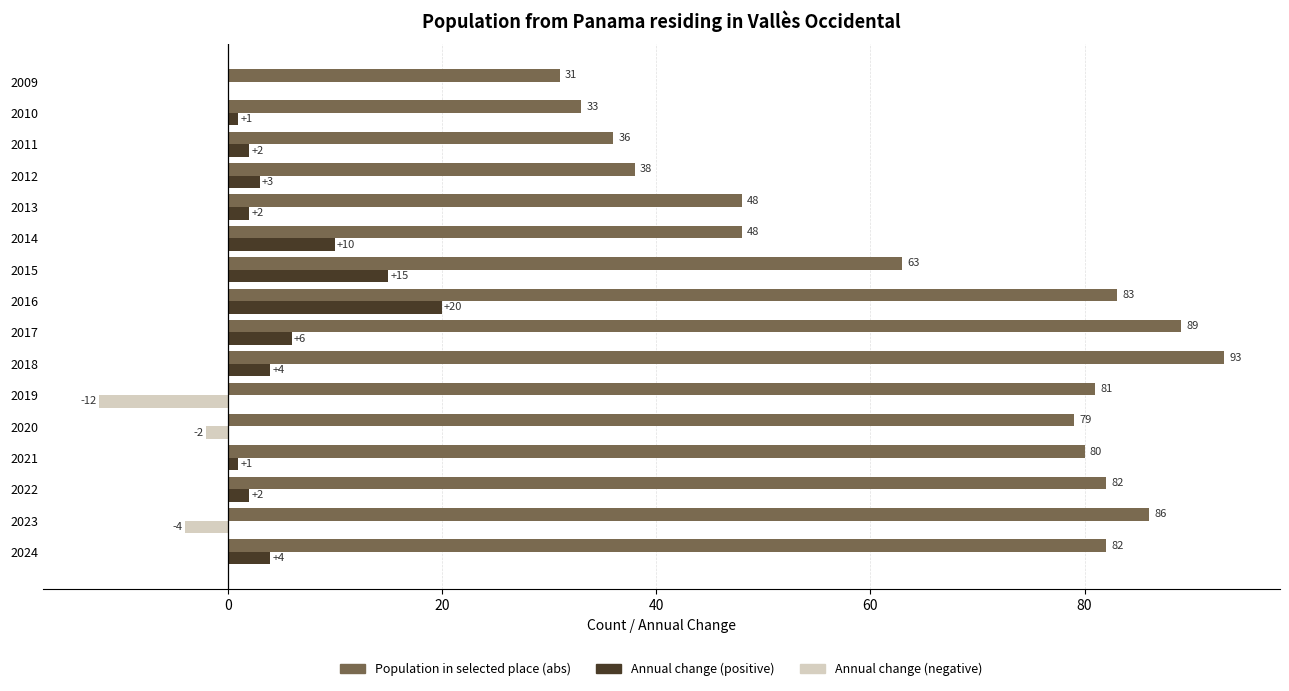

Which series has the largest total across all categories?

Population in selected place (abs)